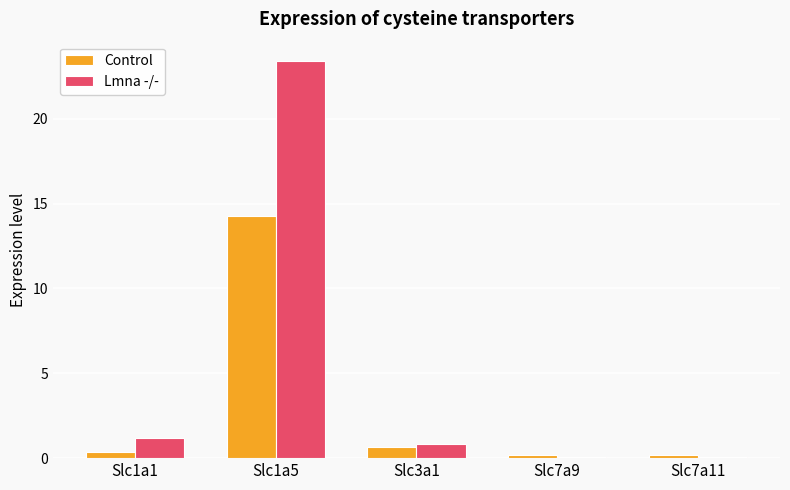

Which series changed the most between Slc1a5 and Slc3a1?

Lmna -/-